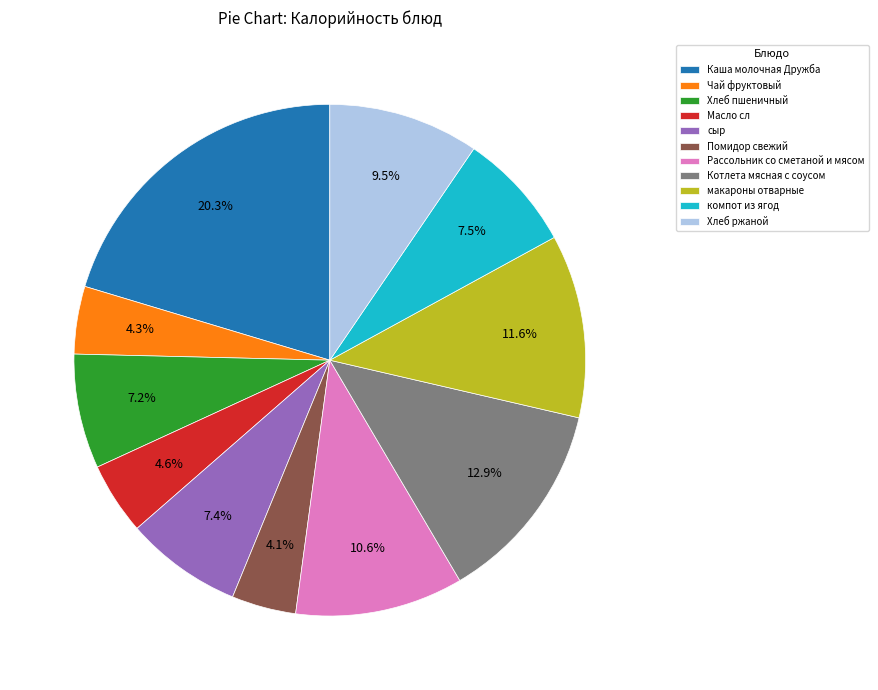

Between Хлеб пшеничный and Котлета мясная с соусом, which is larger?

Котлета мясная с соусом